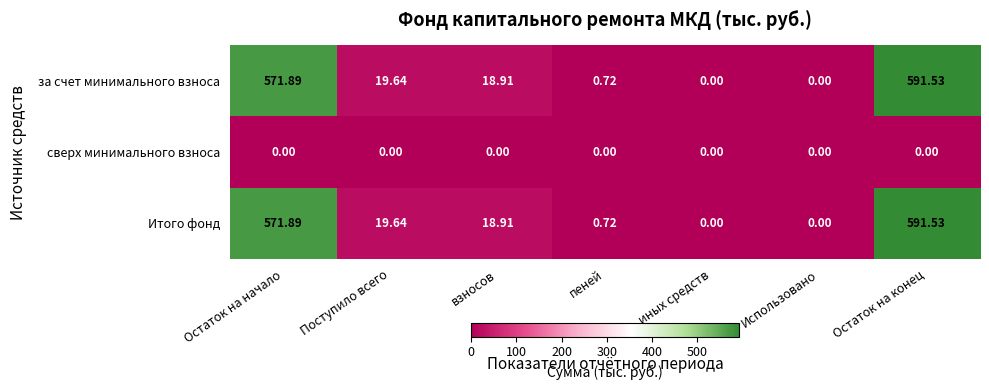

At which category is the sum across all series the highest?

Остаток на конец